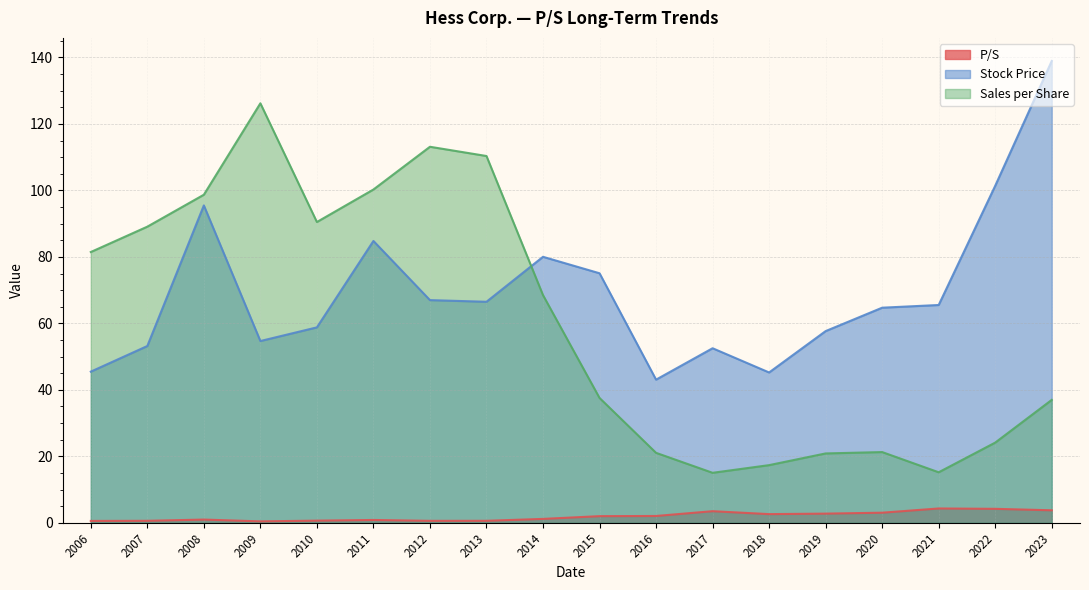

Where is the first local minimum for Sales per Share?

2010